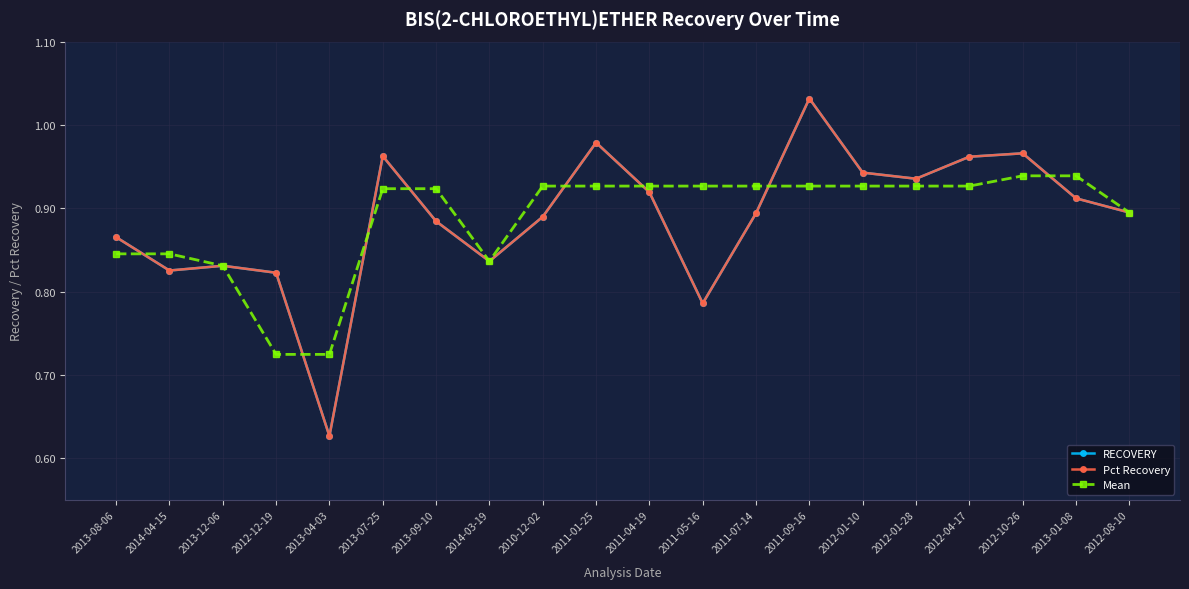

At how many categories does at least one series exceed 0?

20